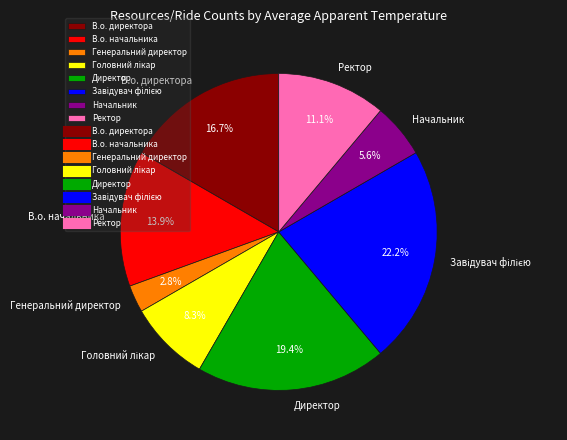

Is there any slice that represents more than half of the pie?

No